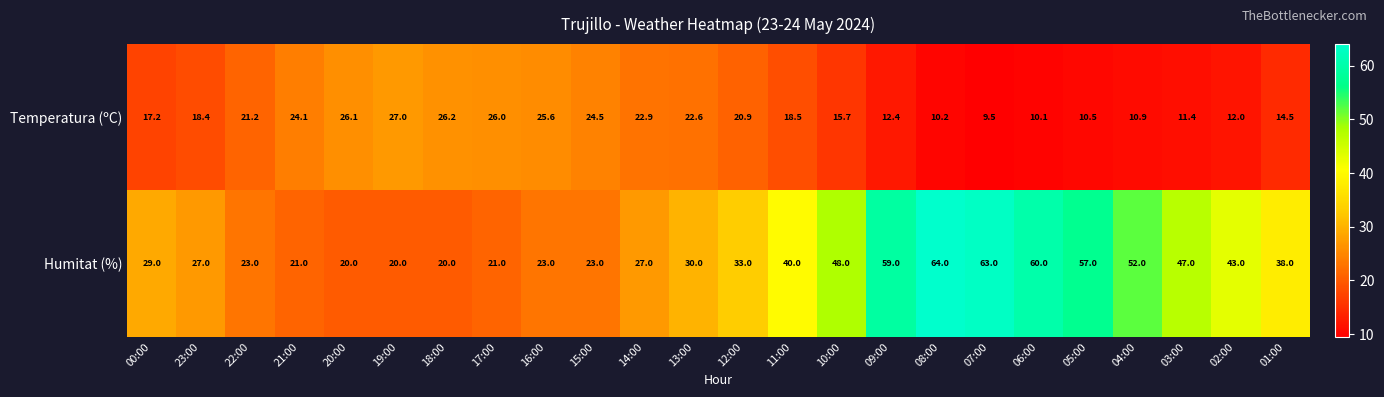

What is the total value across all series at 01:00?

52.5